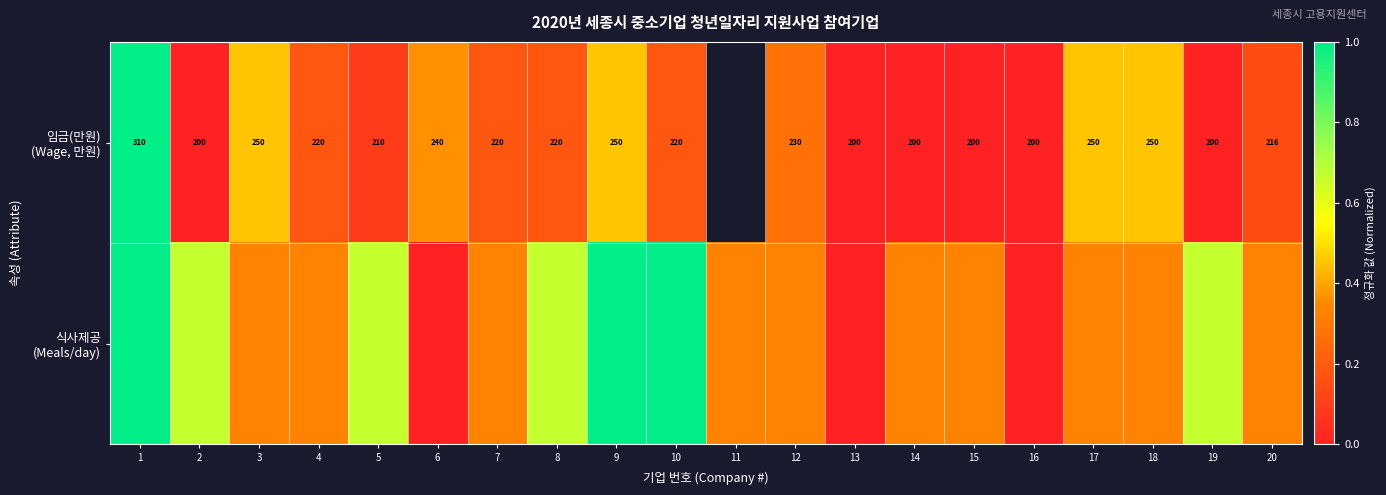

List the series in order of their overall mean, lowest first.

임금(만원) (Wage, 만원), 식사제공 (Meals/day)